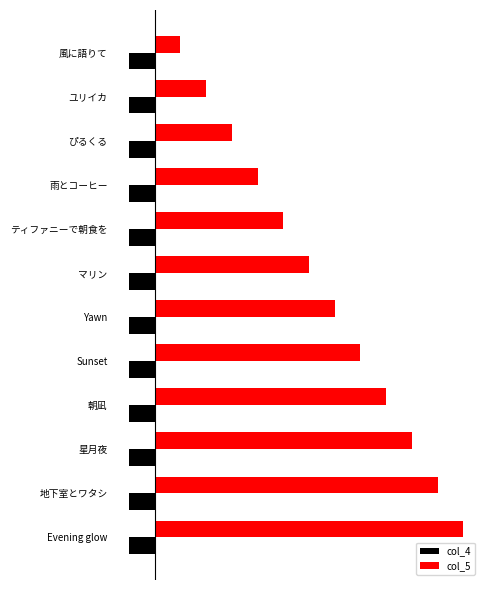

At which category is the sum across all series the highest?

Evening glow